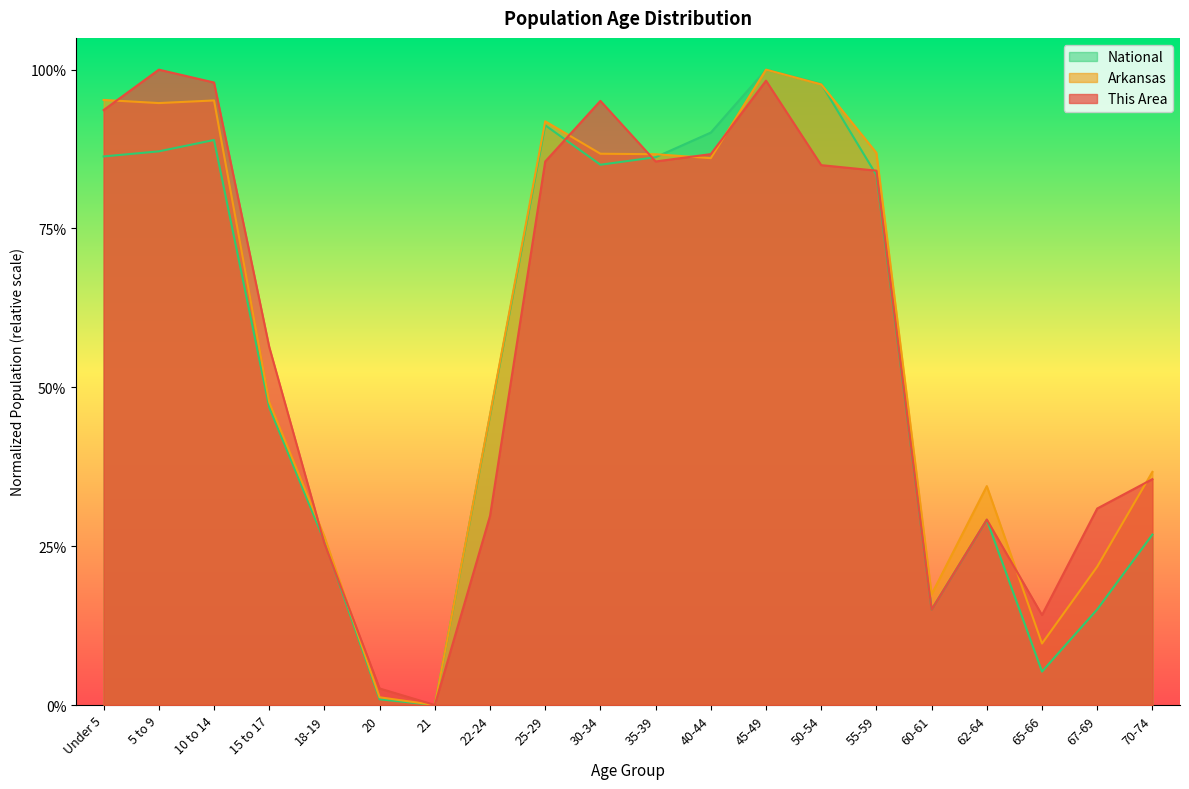

Between 18-19 and 5 to 9, which is larger?

5 to 9